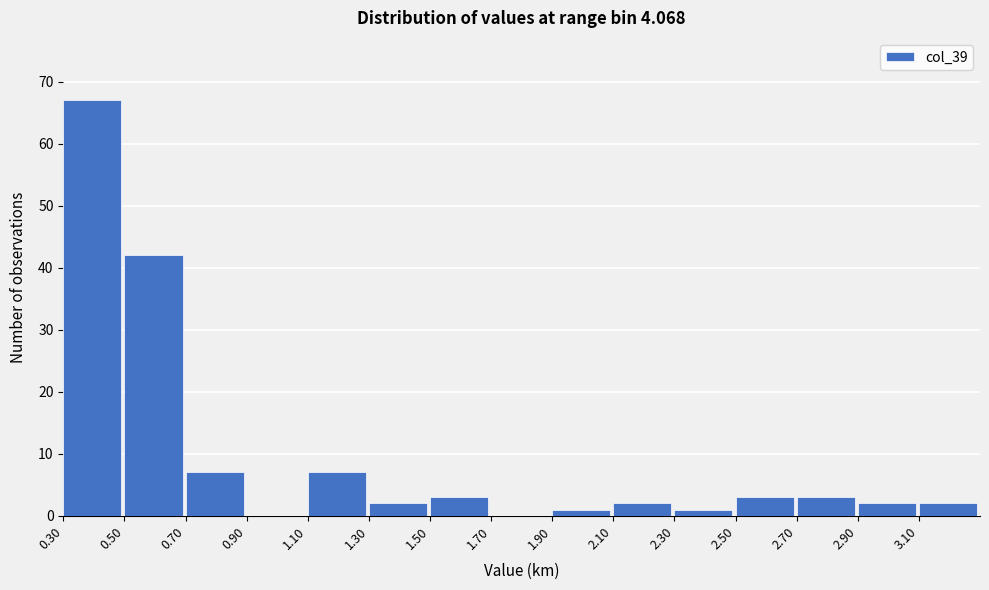

Reading left to right, transcribe this chart: for each bar, give the range it covers on the x-axis and its height. The values are not printed on the chart, so give them approximately, as read against the axis.

0.3 to 0.5: 67
0.5 to 0.7: 42
0.7 to 0.9: 7
0.9 to 1.1: 0
1.1 to 1.3: 7
1.3 to 1.5: 2
1.5 to 1.7: 3
1.7 to 1.9: 0
1.9 to 2.1: 1
2.1 to 2.3: 2
2.3 to 2.5: 1
2.5 to 2.7: 3
2.7 to 2.9: 3
2.9 to 3.1: 2
3.1 to 3.3: 2